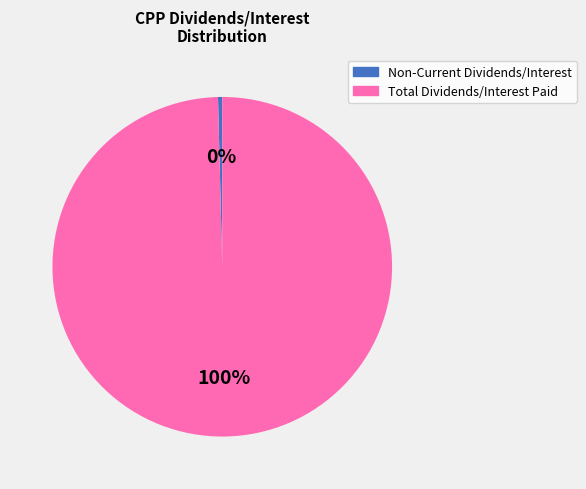

How many slices are in this pie chart?

2